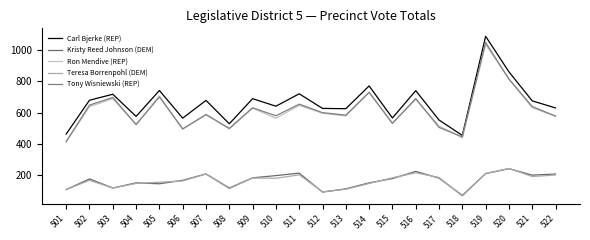

Which series changed the most between 505 and 510?

Ron Mendive (REP)